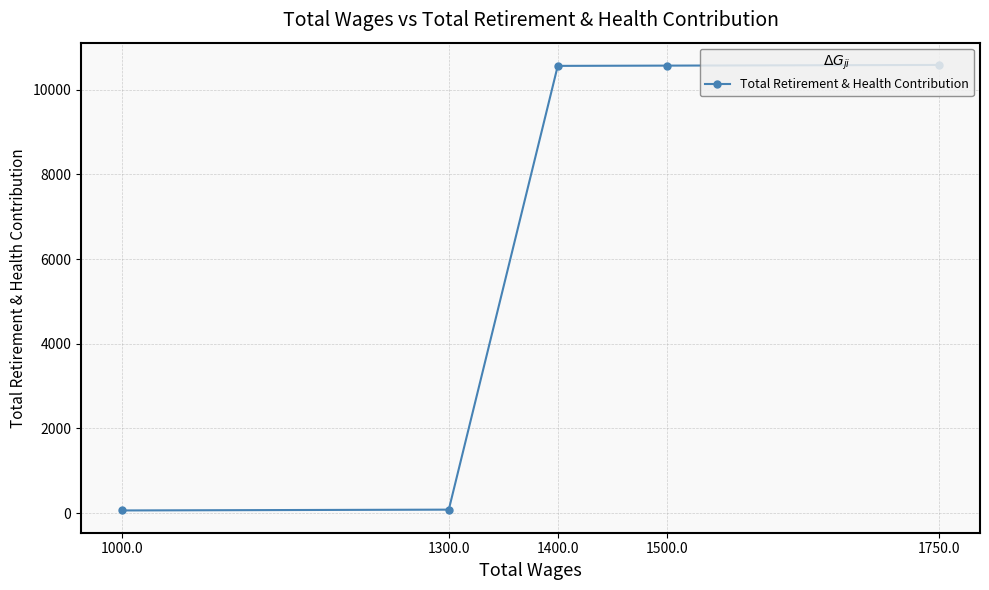

The chart shows a value of 81 at 1300.0. True or false?

True